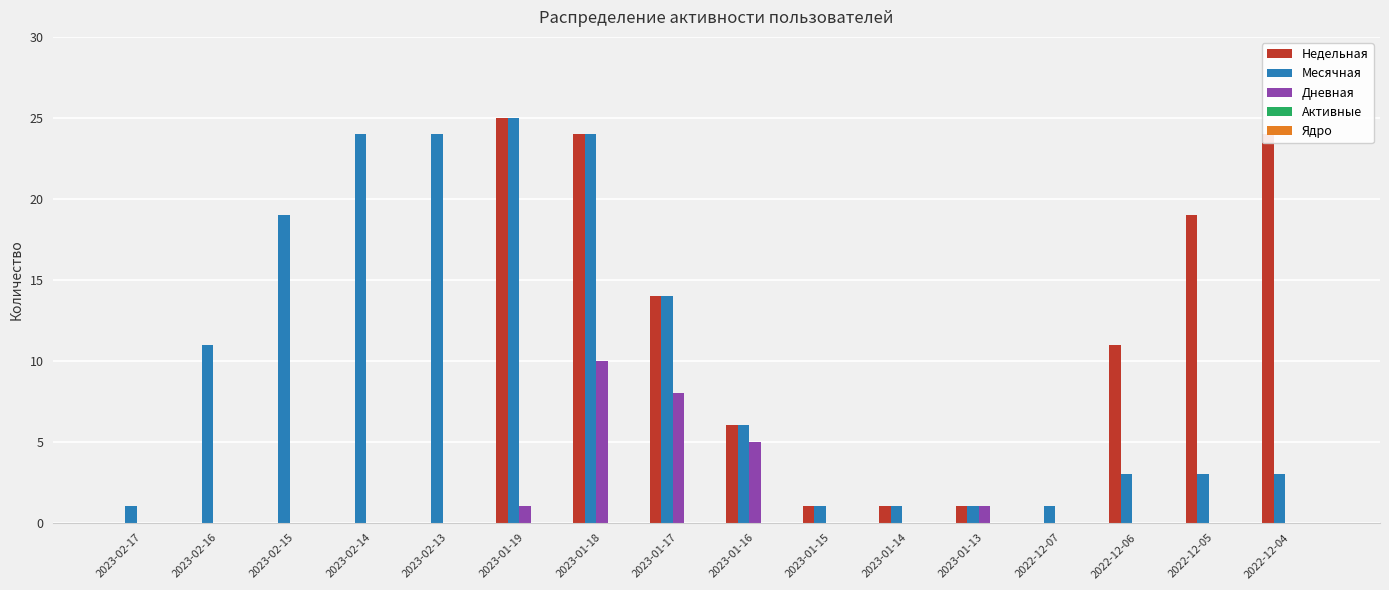

Are the bars horizontal?

No